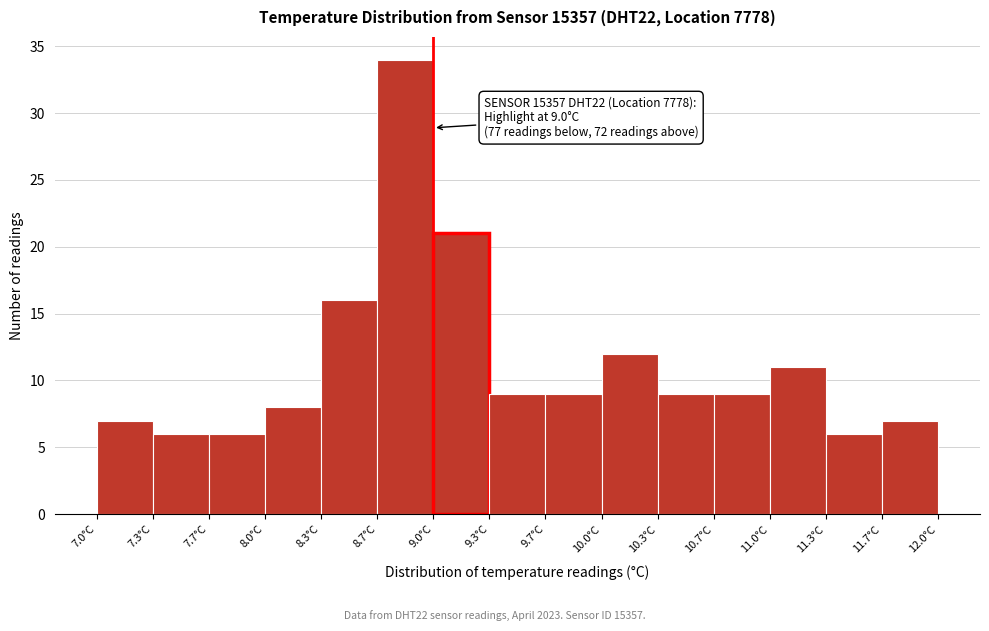

Over which range of the x-axis is the bar tallest?

8.65 to 9.00